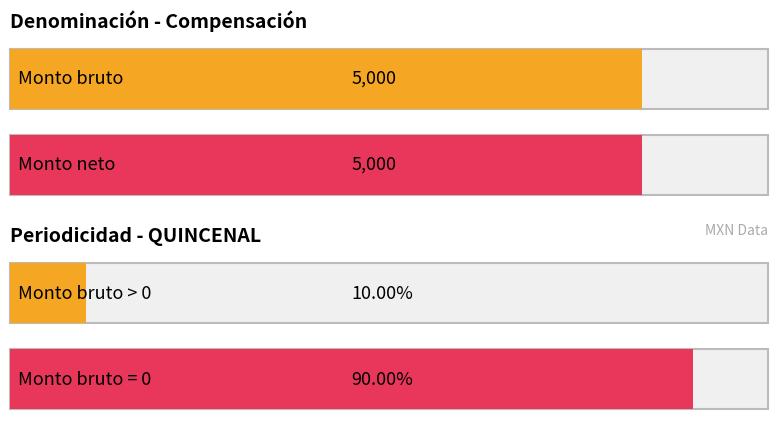

Are the bars grouped side by side (vs. stacked)?

Yes